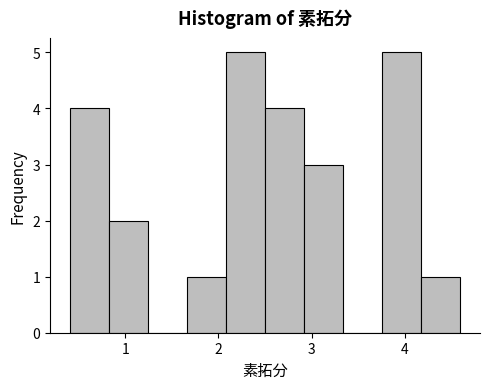

Reading left to right, list every bar in this chart as the range it spans on the x-axis followed by its height. Neither the bar edges nor the heights are printed on the chart, so give them approximately, as read against the axes.

0.40 to 0.82: 4
0.82 to 1.24: 2
1.24 to 1.66: 0
1.66 to 2.08: 1
2.08 to 2.50: 5
2.50 to 2.92: 4
2.92 to 3.34: 3
3.34 to 3.76: 0
3.76 to 4.18: 5
4.18 to 4.60: 1